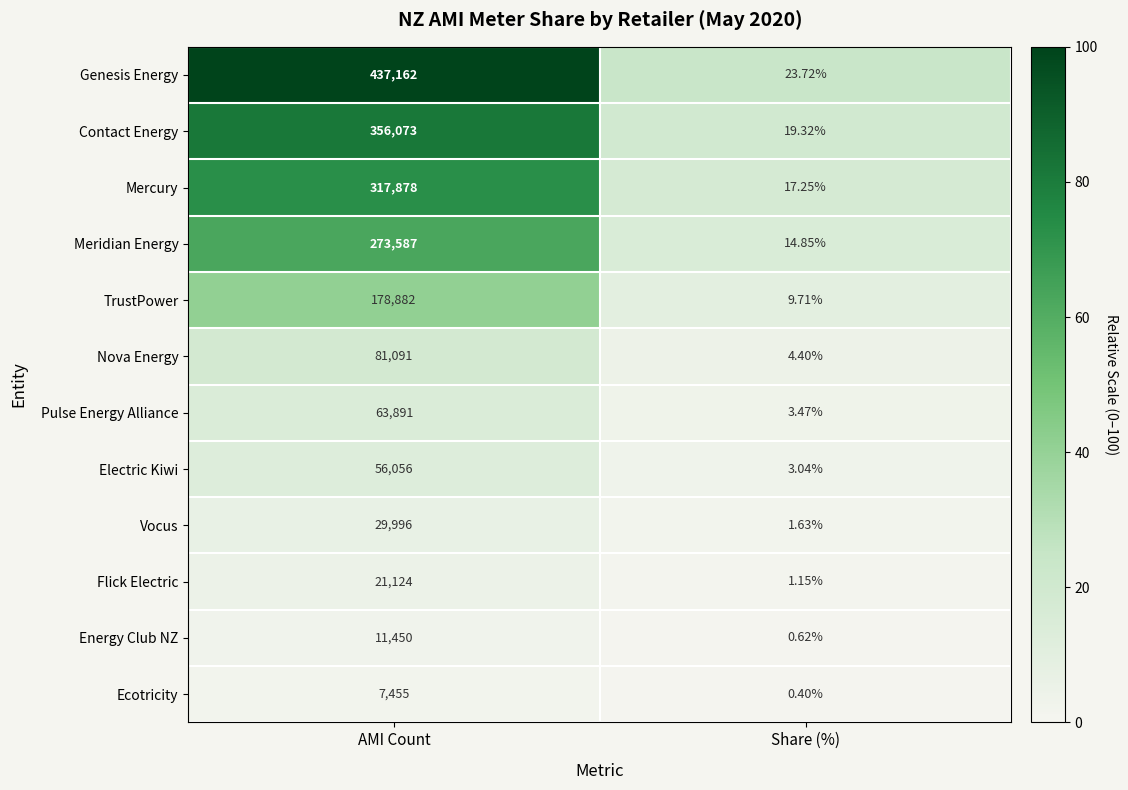

Where is Contact Energy nearest to the value 178046?

Share (%)